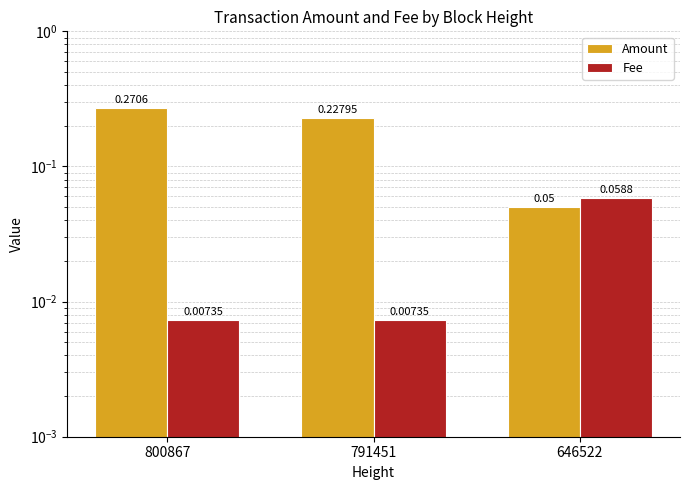

What are all the series names shown in the legend?

Amount, Fee